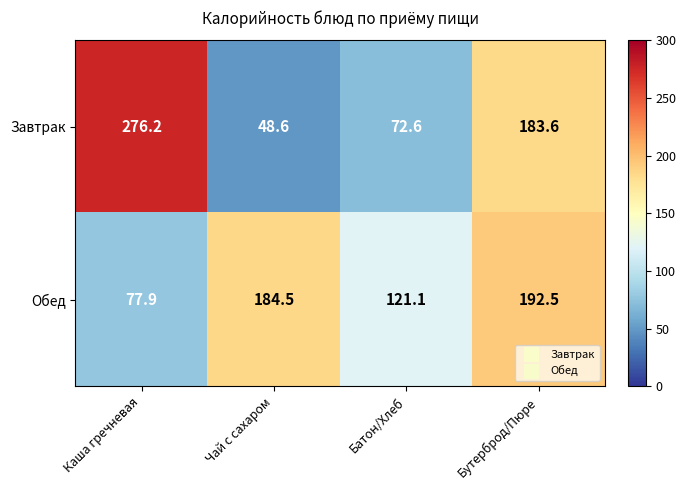

At how many categories does at least one series exceed 213?

1